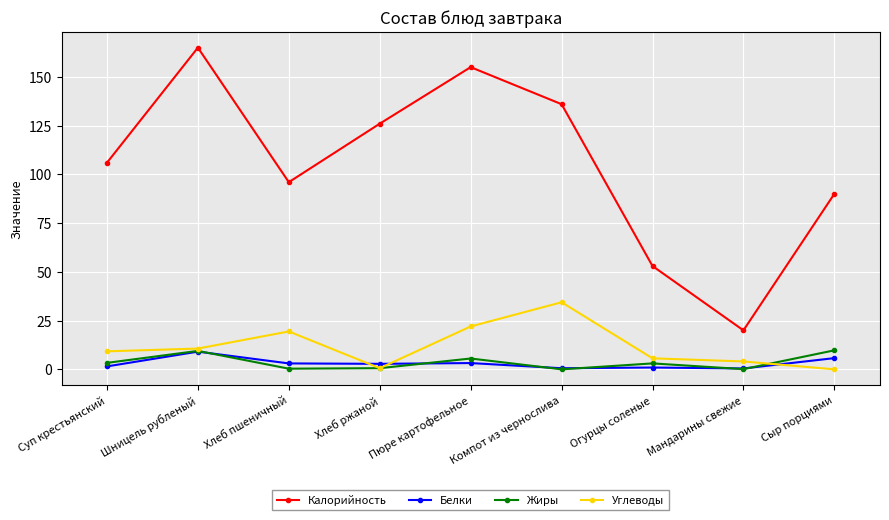

How many series are shown in this chart?

4